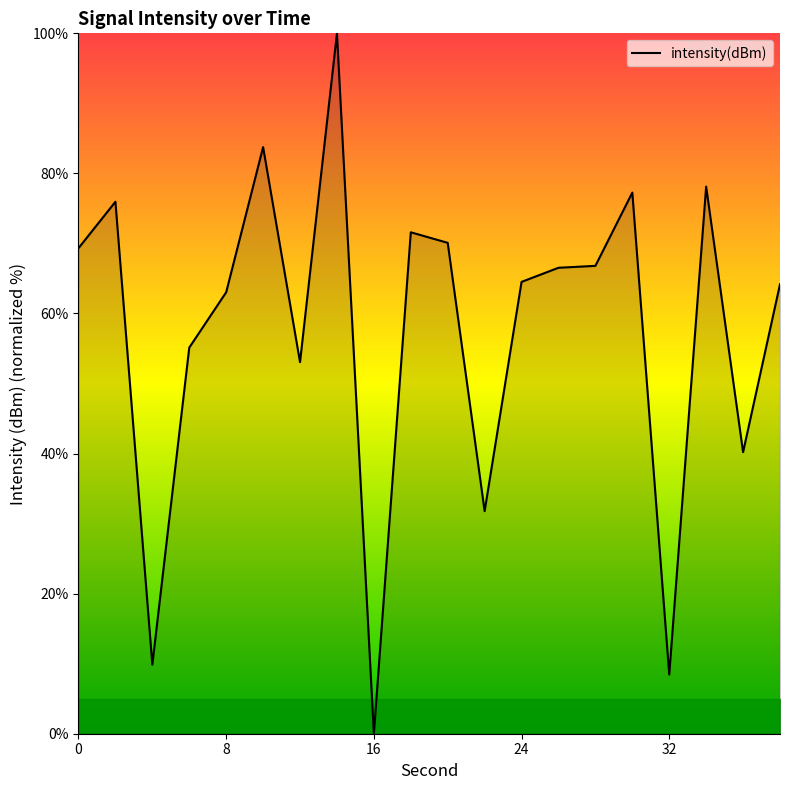

What is the maximum value shown in the chart?

100.0